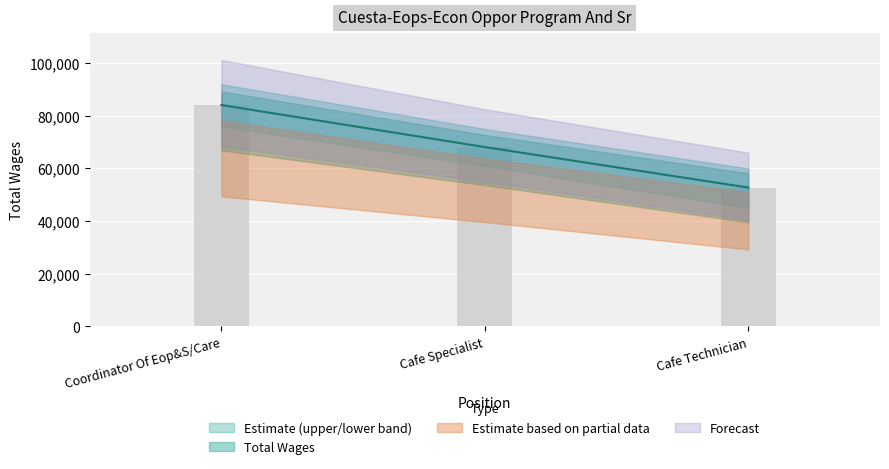

What position from the right is Coordinator Of Eop&S/Care?

3